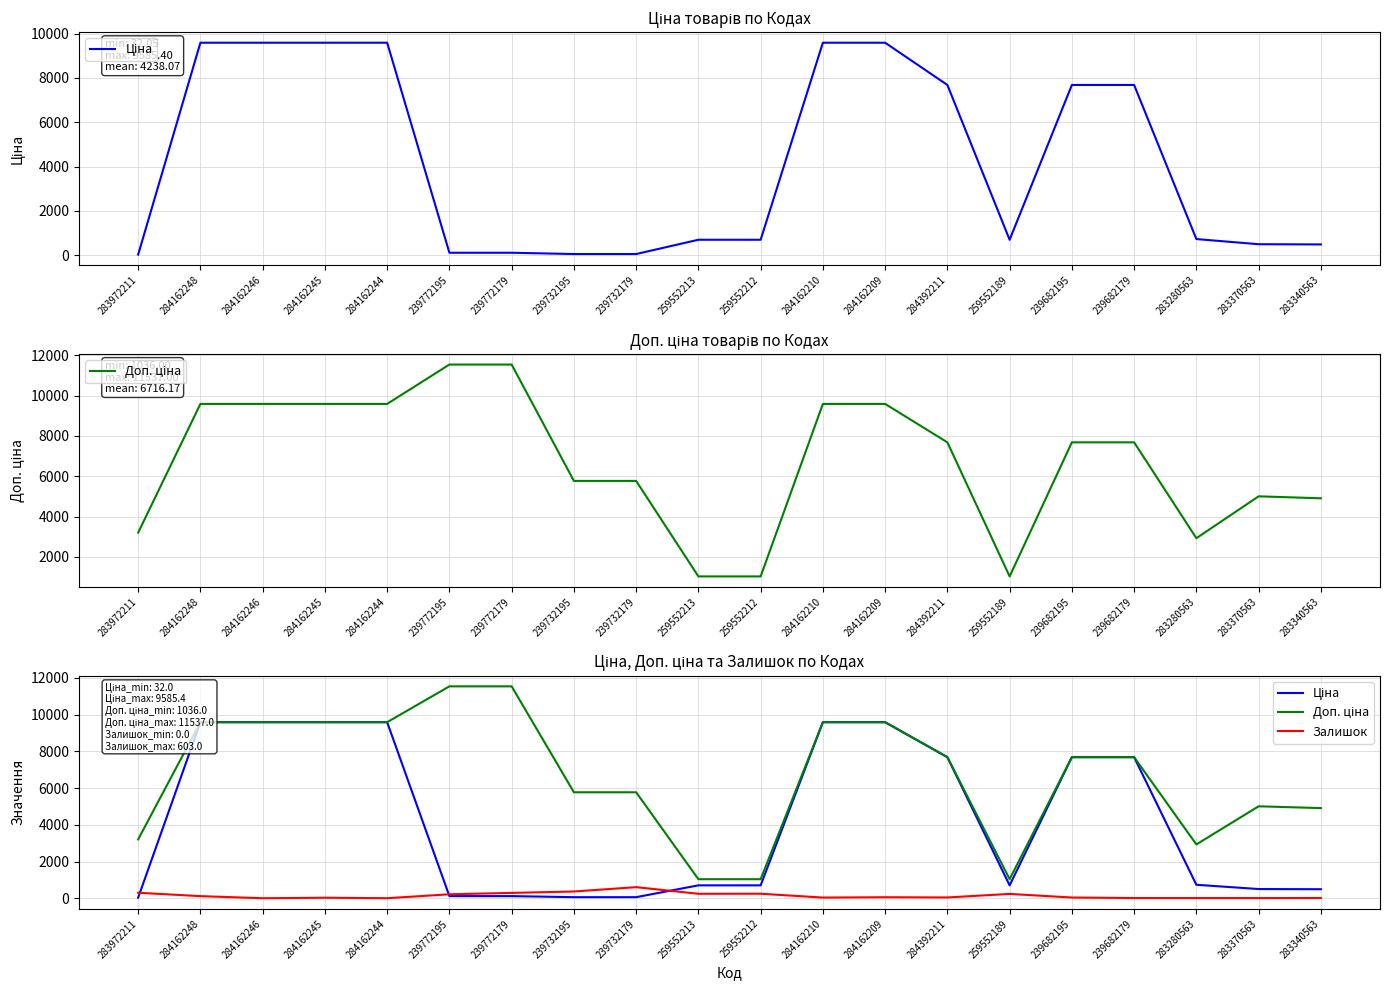

Count the number of categories in the chart.

20